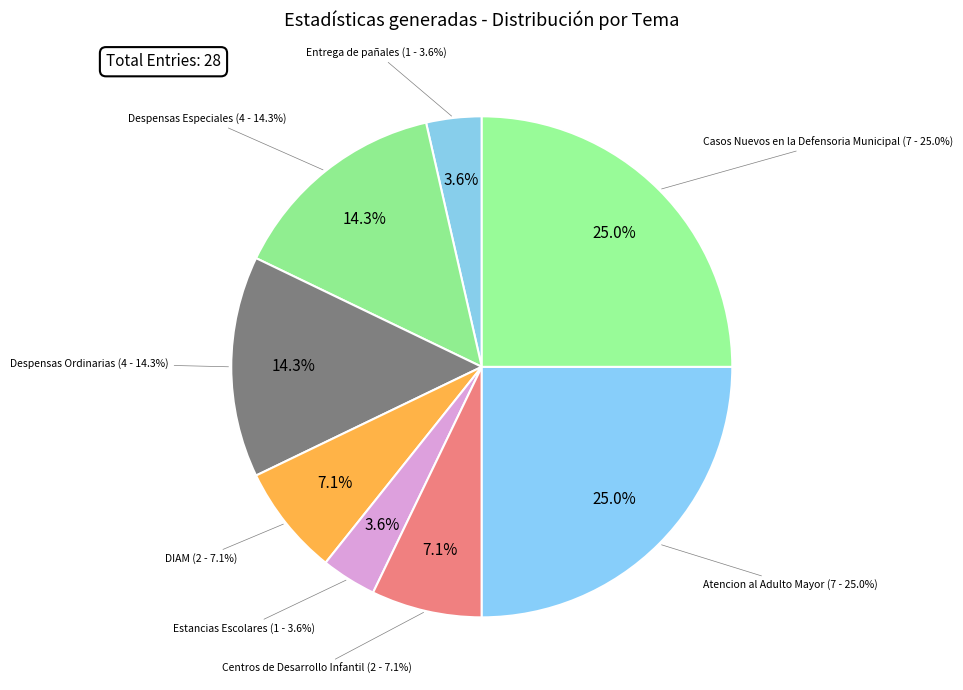

To the nearest percent, what percentage of the pie is Casos Nuevos en la Defensoria Municipal?

25%